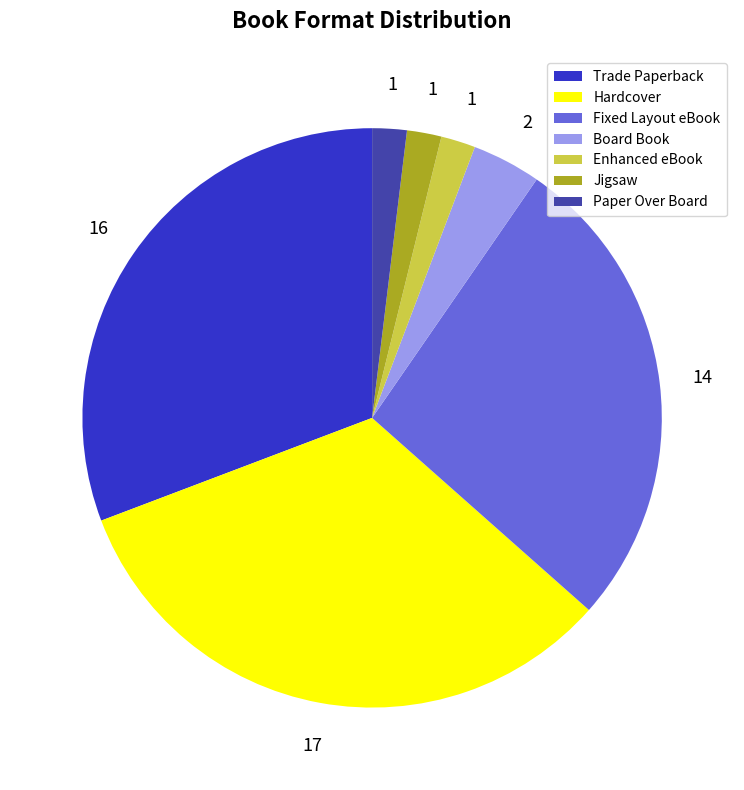

Does Trade Paperback represent more than half of the total?

No